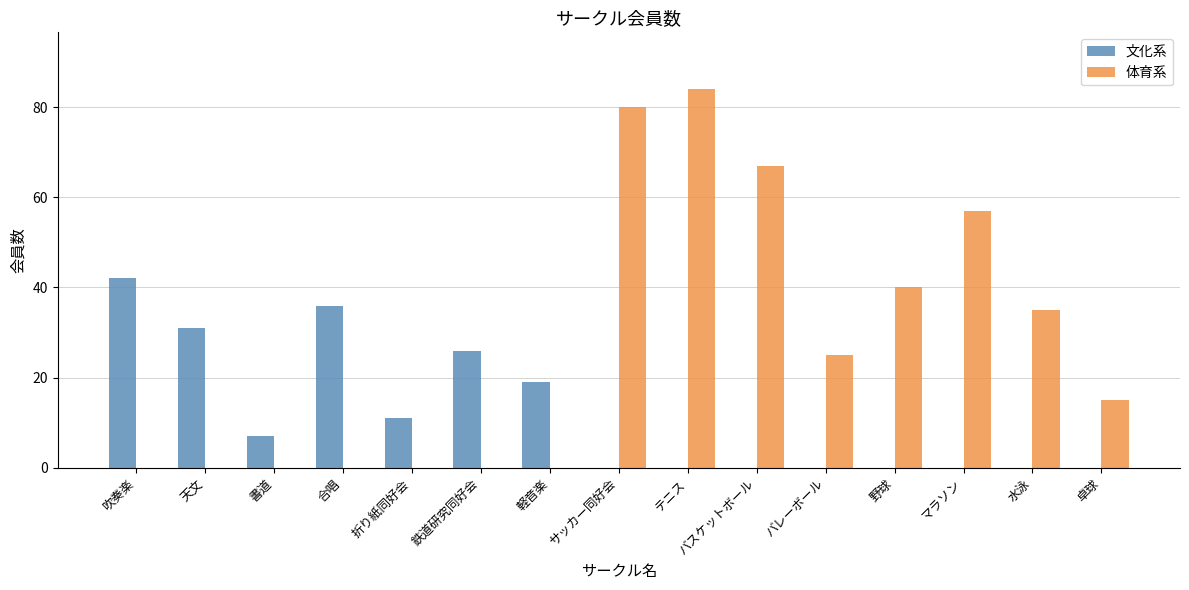

Does the chart contain stacked bars?

No